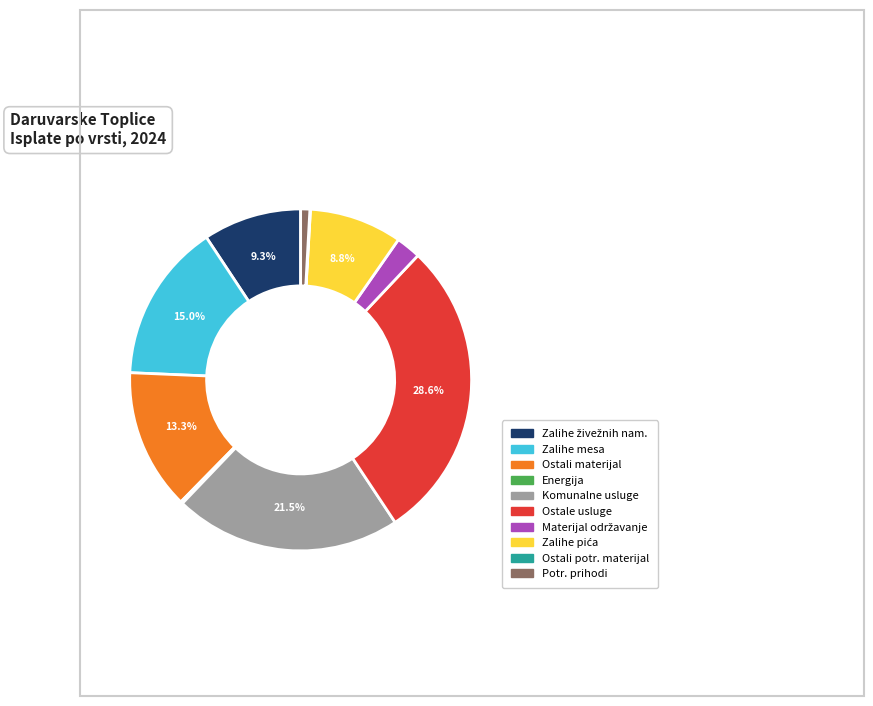

Does any single category account for the majority?

No